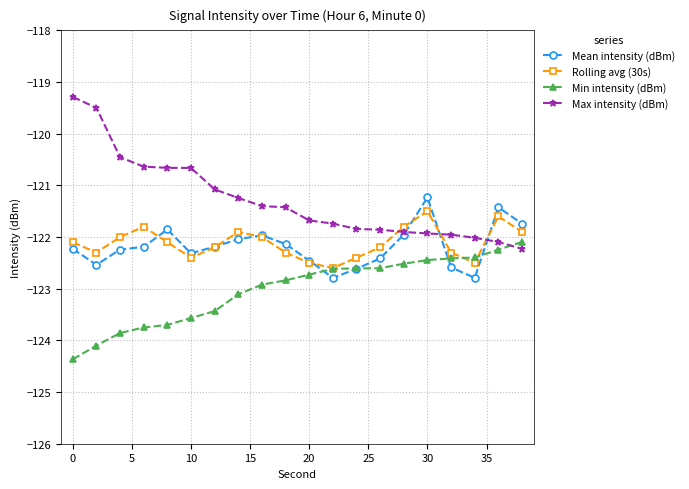

Which series has the largest range (max minus min)?

Max intensity (dBm)